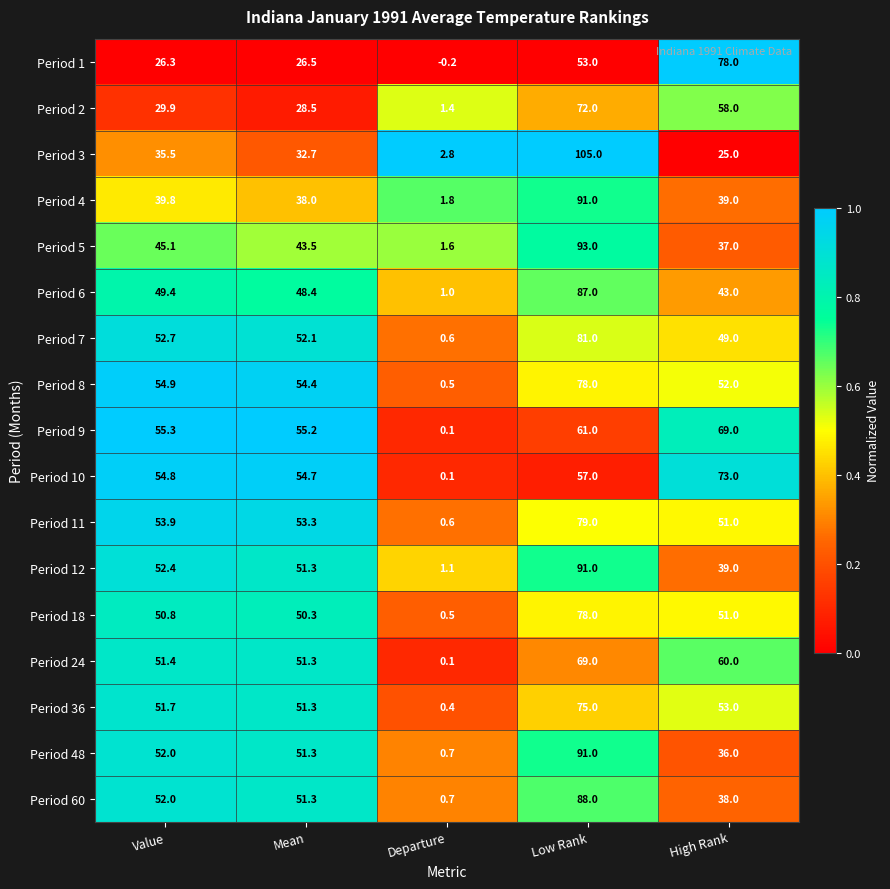

Rank the categories by Period 48 value from lowest to highest.

Departure, High Rank, Mean, Value, Low Rank